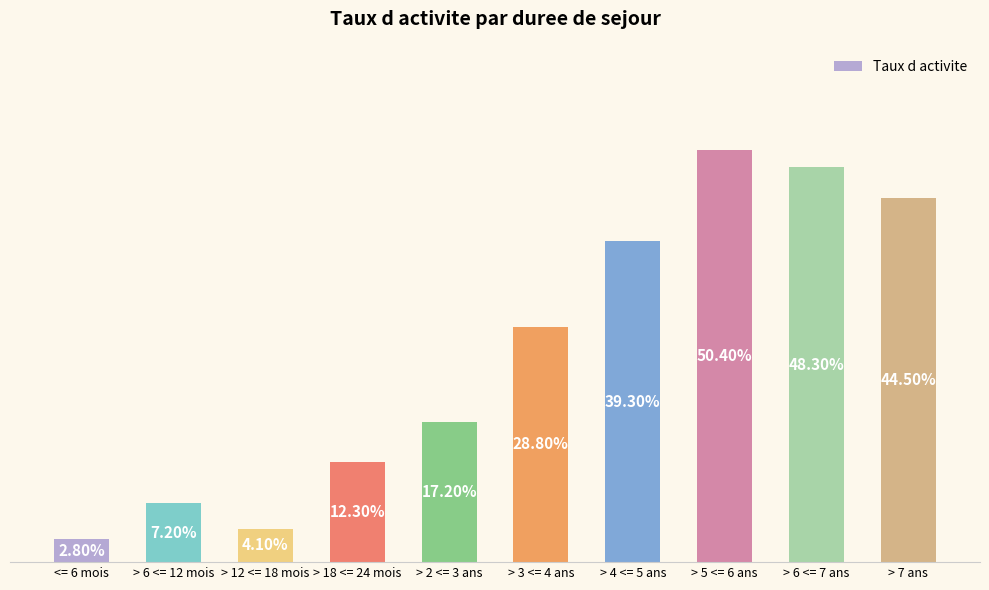

Are the bars grouped side by side (vs. stacked)?

No